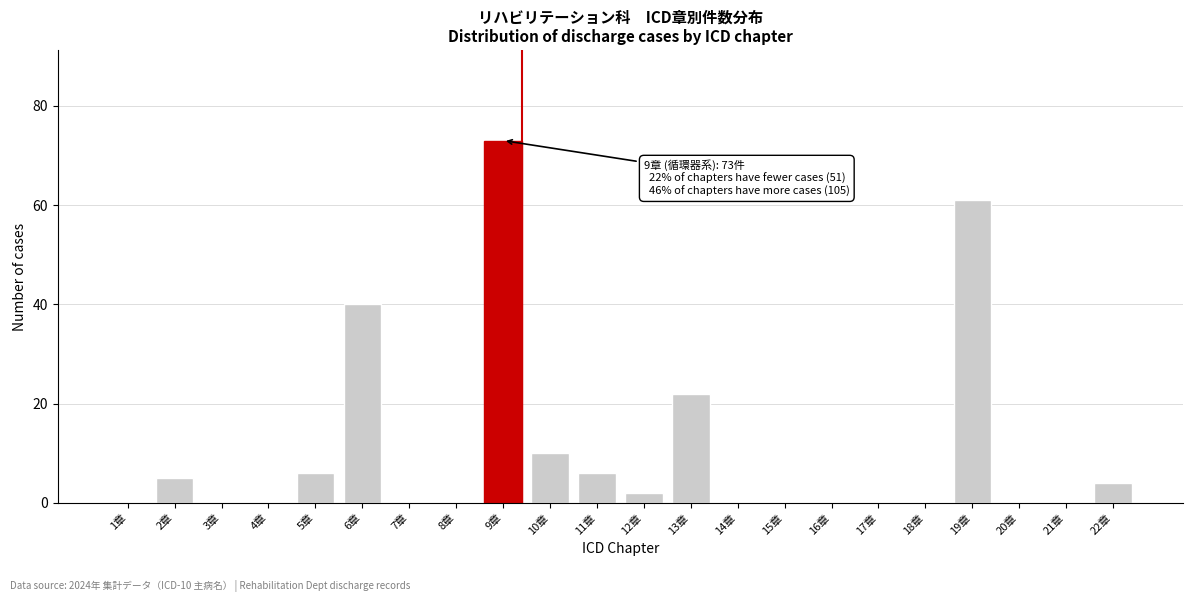

Reading right to left, transcribe all the data shown in this chart.

22章=4	21章=0	20章=0	19章=61	18章=0	17章=0	16章=0	15章=0	14章=0	13章=22	12章=2	11章=6	10章=10	9章=73	8章=0	7章=0	6章=40	5章=6	4章=0	3章=0	2章=5	1章=0